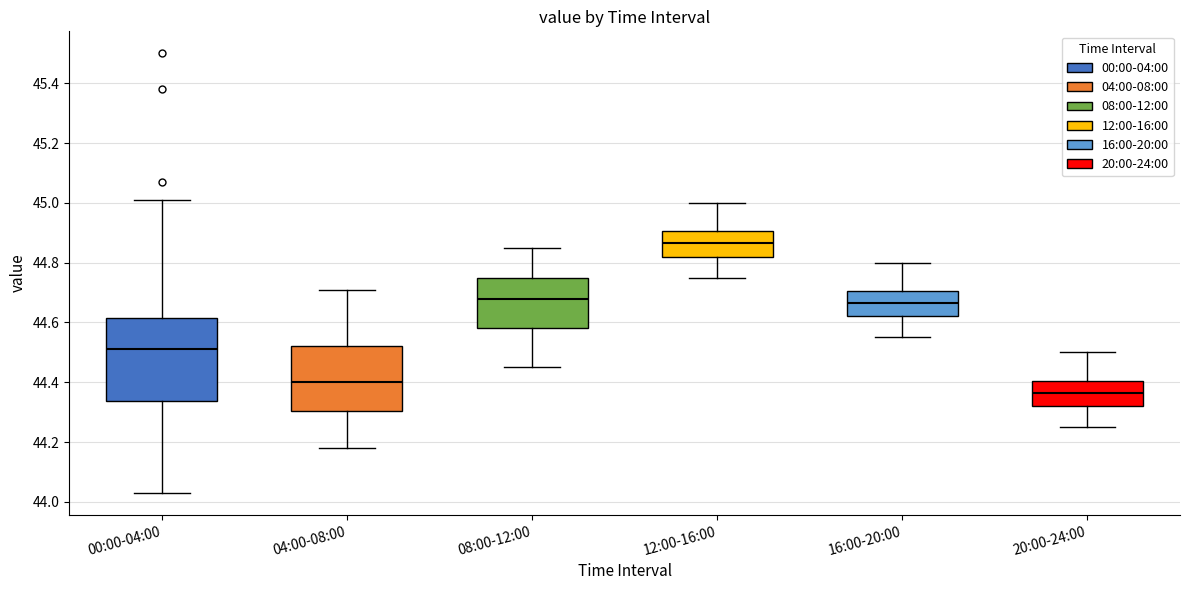

Where does the lower whisker of the box for 00:00-04:00 end on the y-axis? The values are not printed on the chart, so give them approximately, as read against the axis.

44.04